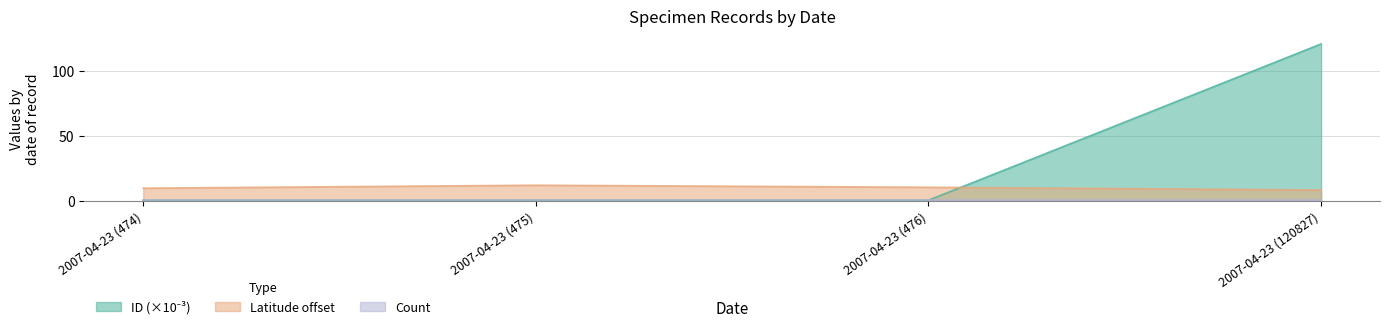

What is the total value across all series at 2007-04-23 (120827)?

129.2